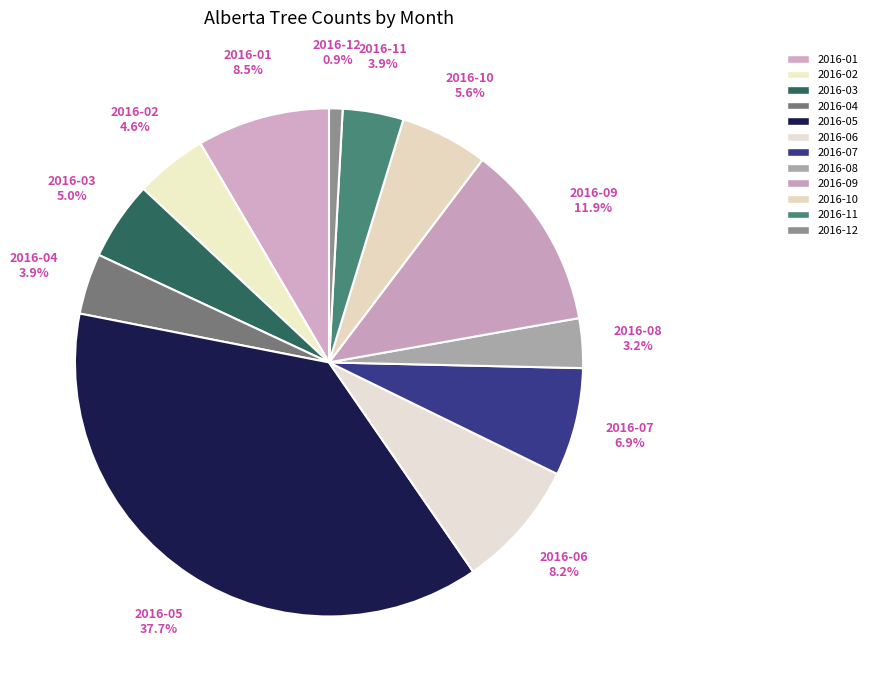

What is the largest slice in the pie chart?

2016-05